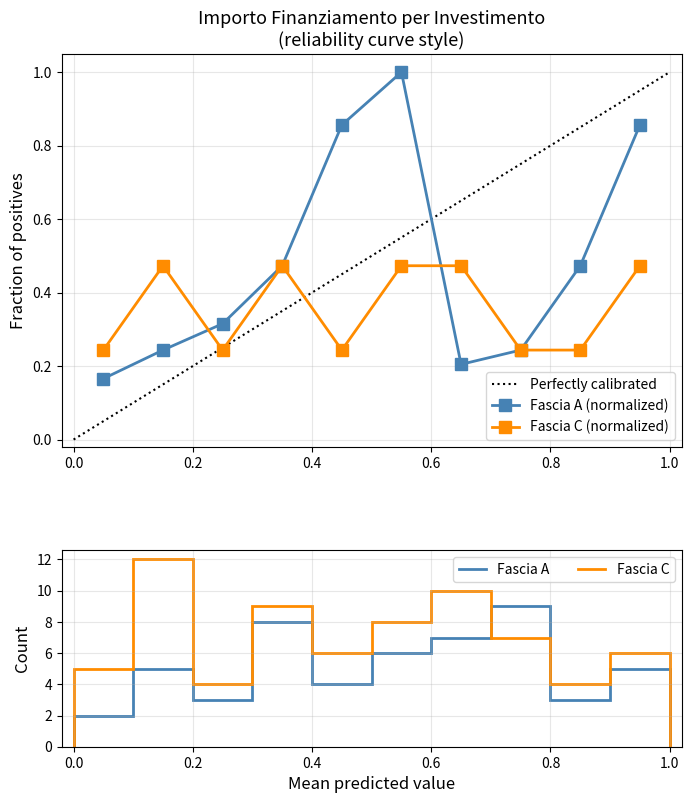

How many lines are shown in the chart?

2